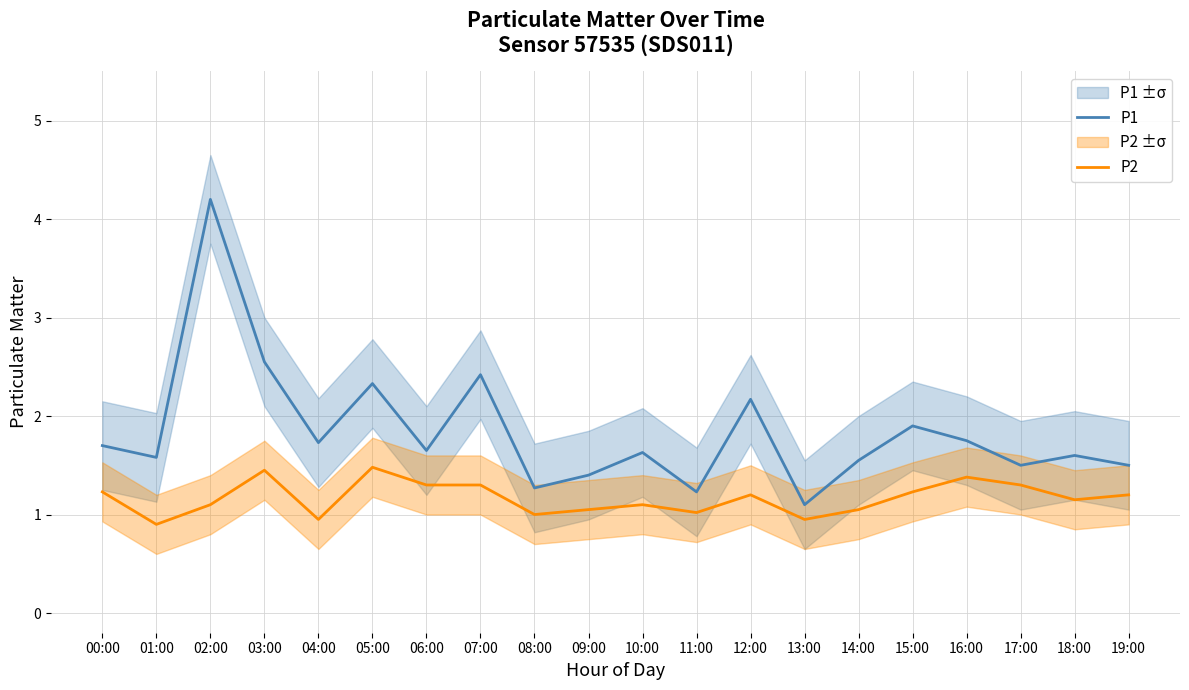

Which series changed the most between 15:00 and 19:00?

P1